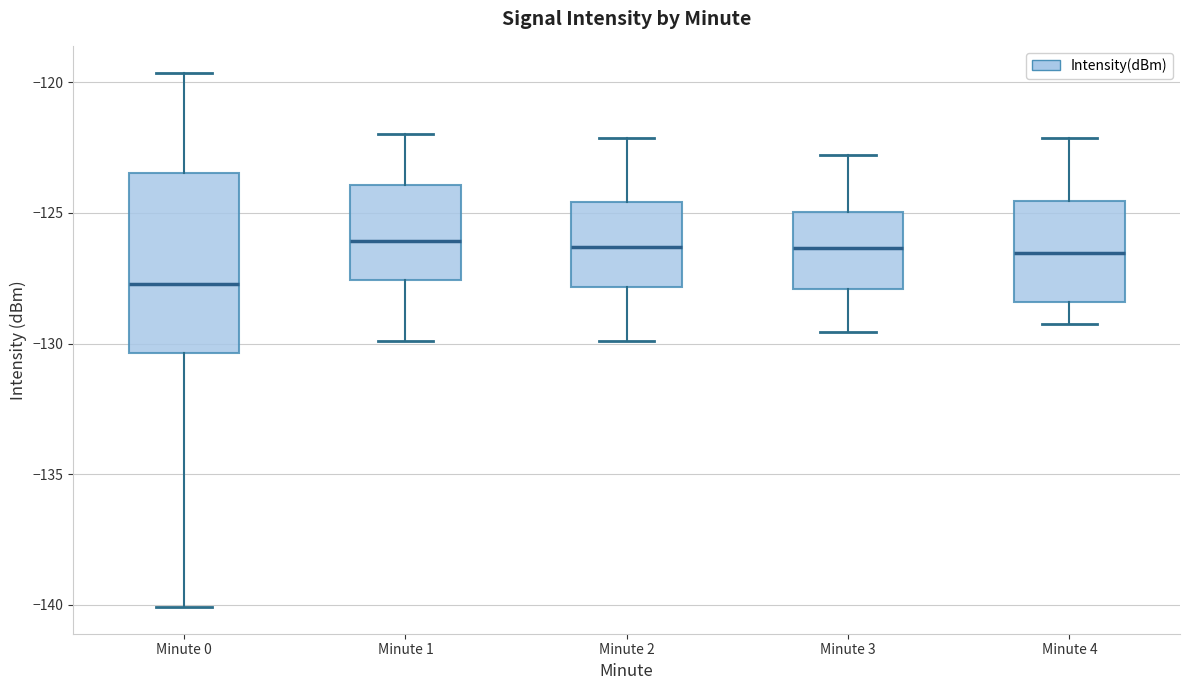

Comparing the boxes themselves (not the whiskers), which one is the tallest?

Minute 0